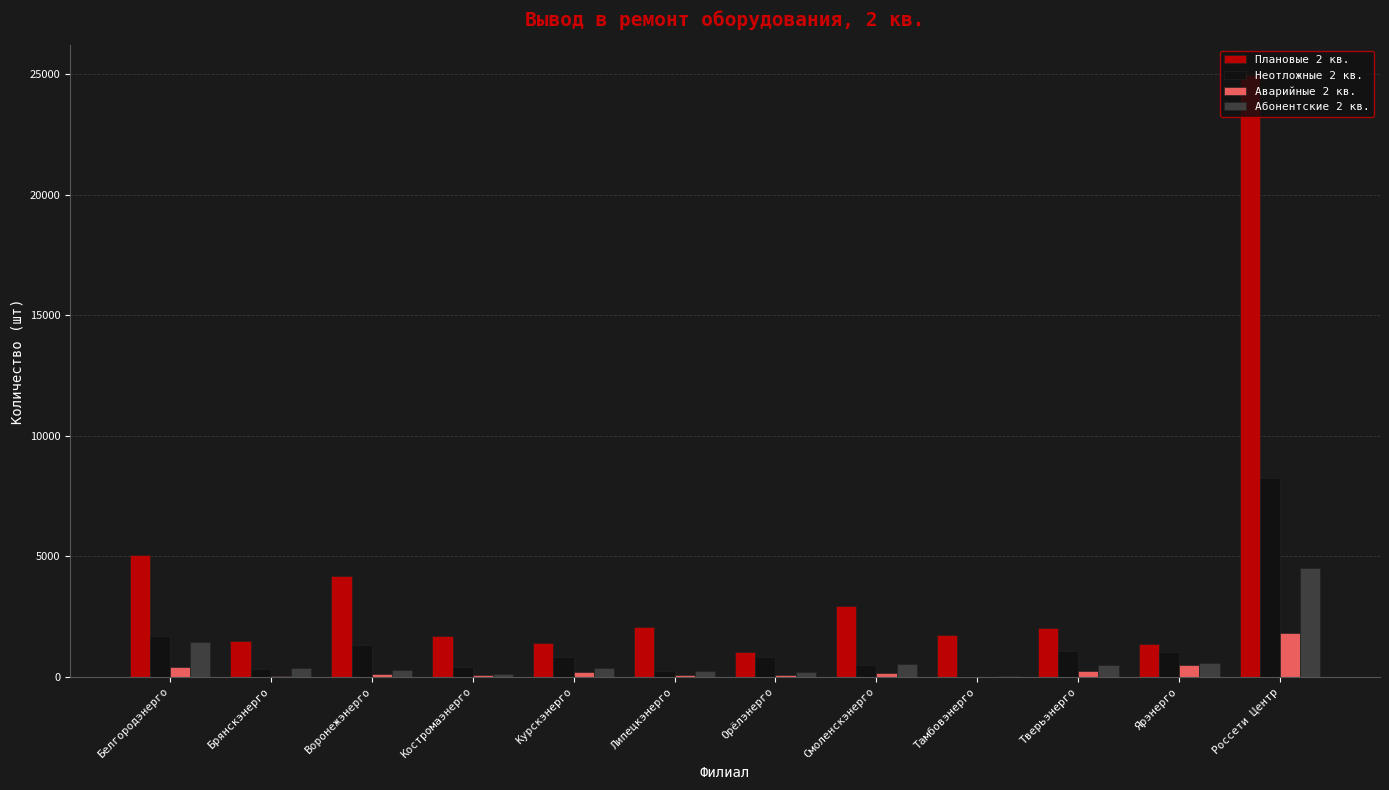

At which category is the sum across all series the highest?

Россети Центр